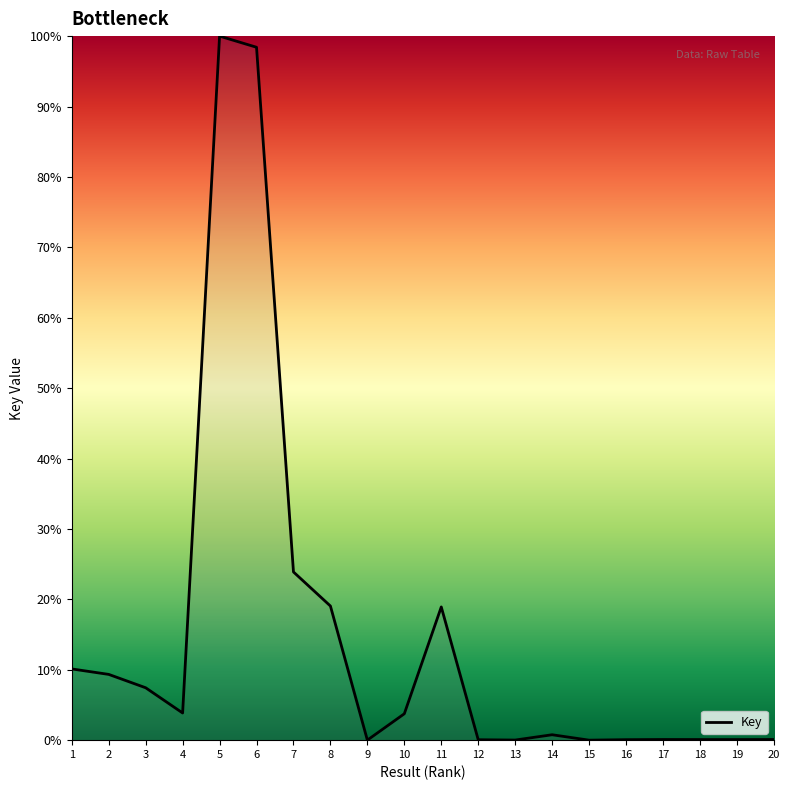

What is the difference between the maximum and minimum values?

100.0